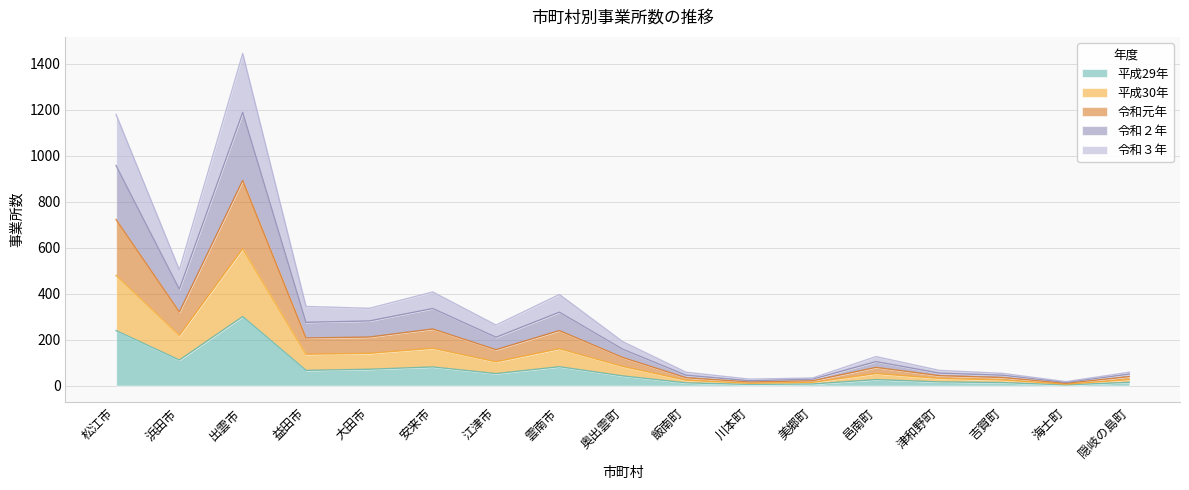

Which category has the highest value across all series?

出雲市